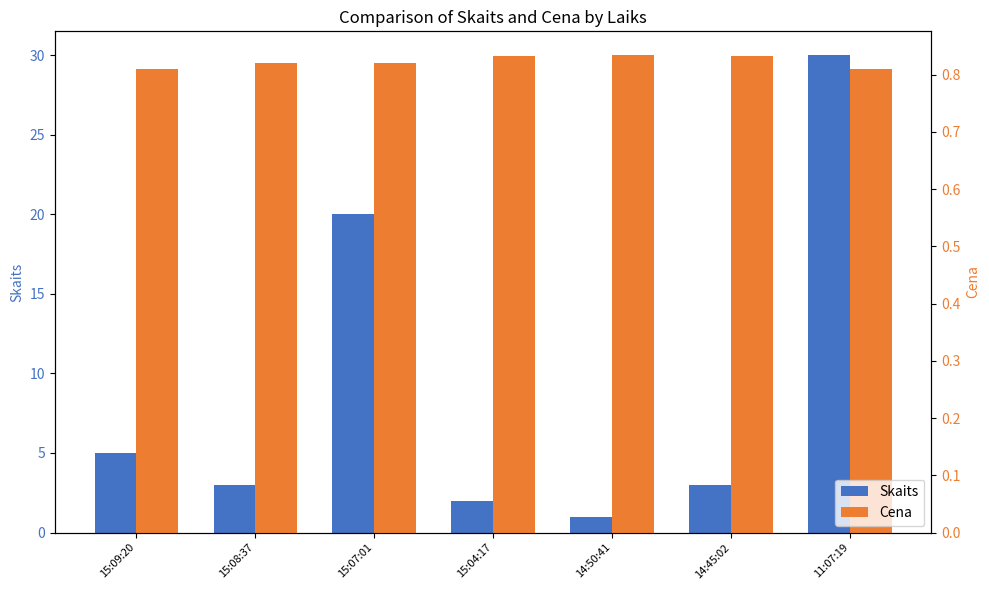

Read the Skaits value at 14:45:02.

3.0